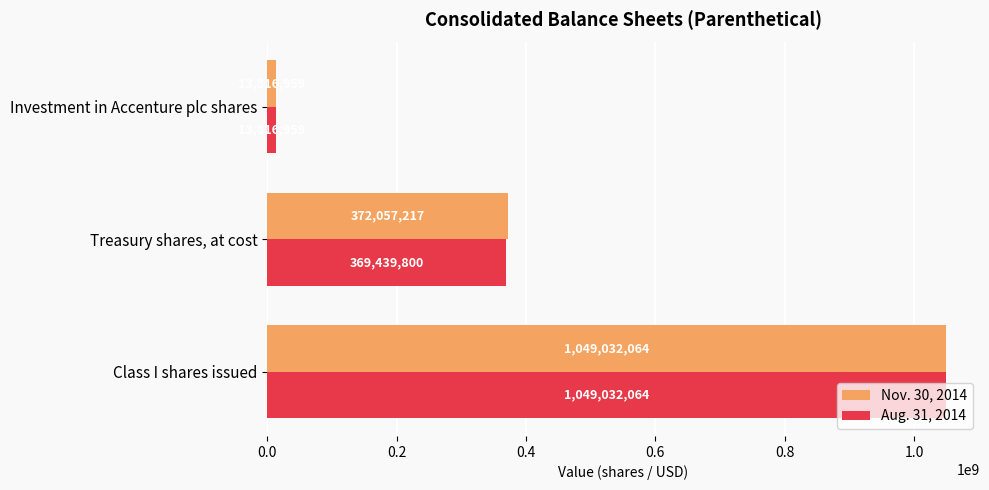

What is the smallest value displayed?

13816959